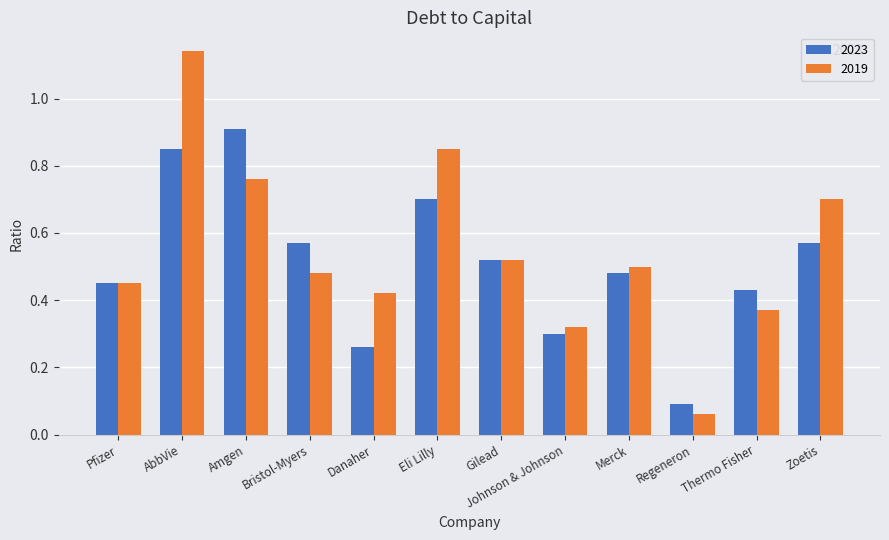

What is the maximum value for 2023?

0.9